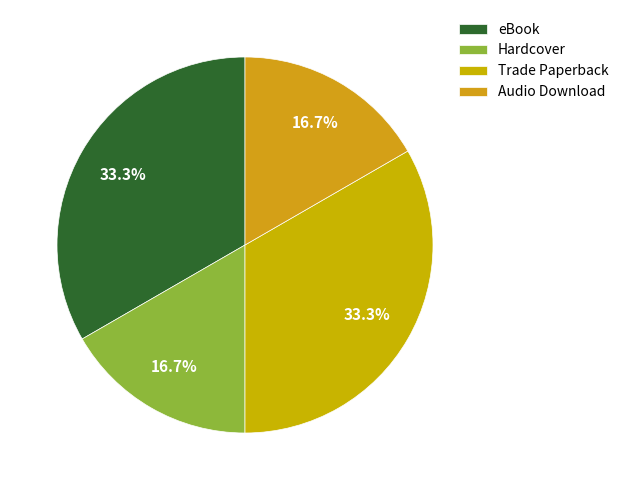

Does Trade Paperback account for over 50% of the chart?

No